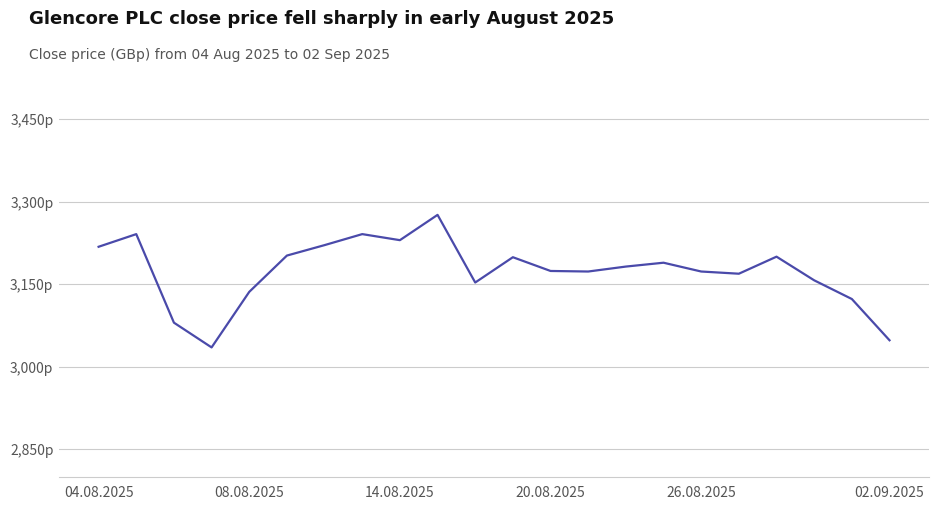

Reading right to left, what are all the values shown in this chart?

3048	3123	3157	3200	3169	3173	3189	3182	3173	3174	3199	3153	3276	3230	3241	3221	3202	3136	3035	3080	3241	3218